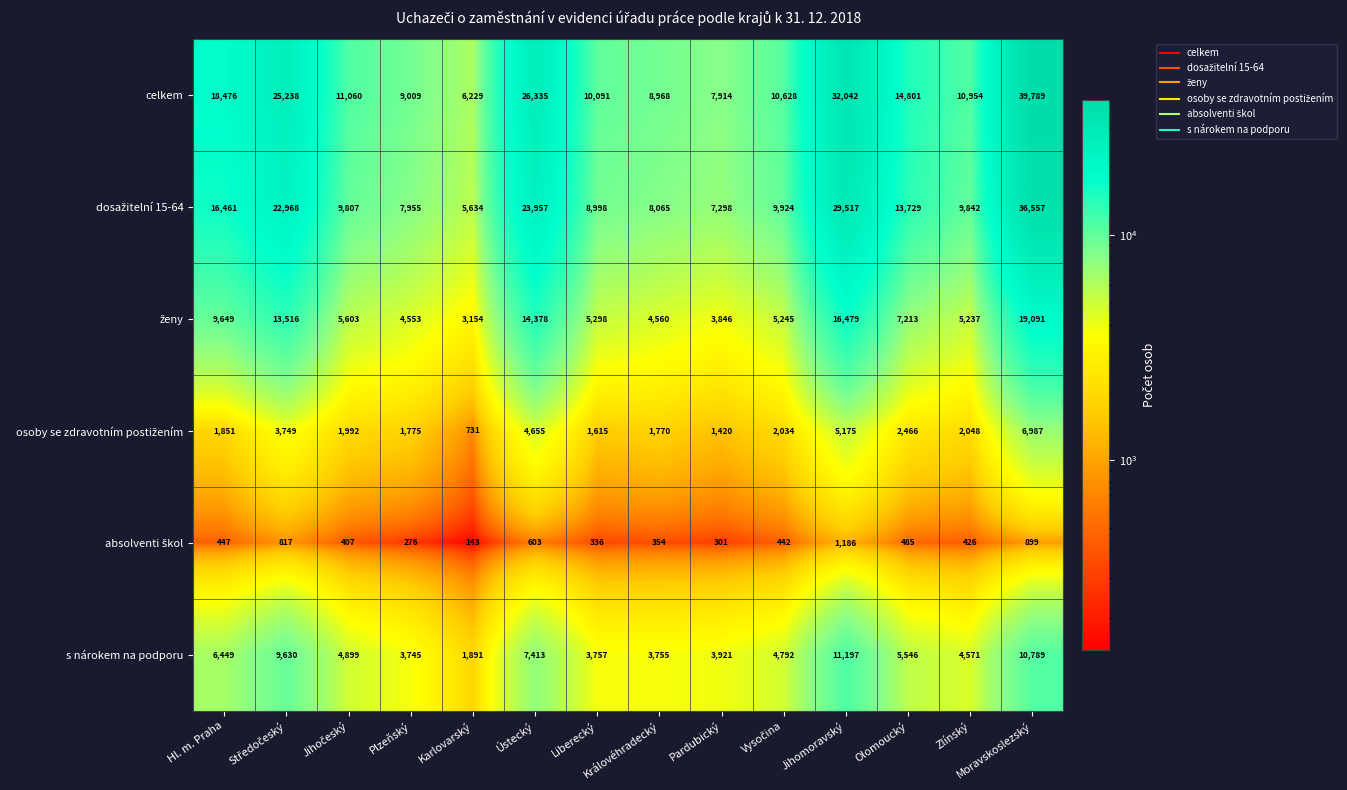

Which category has the lowest value across all series?

Karlovarský